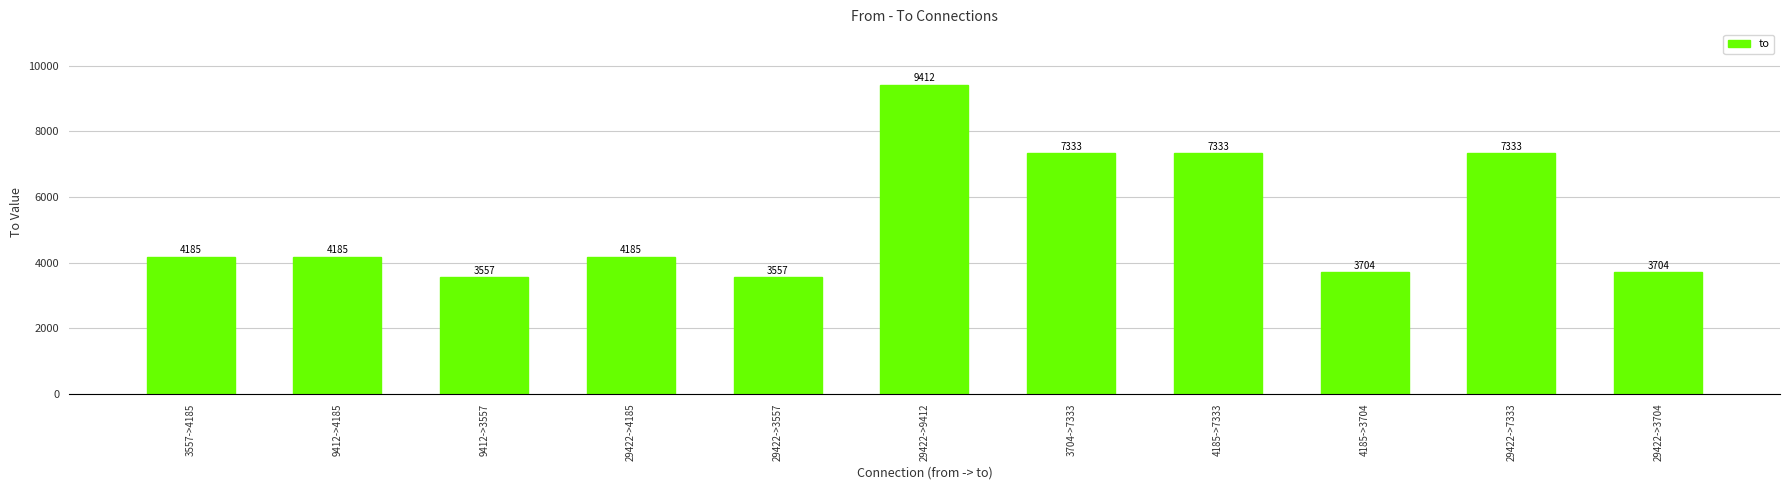

What value does the data have at 29422->3557, to the nearest 100?

3600